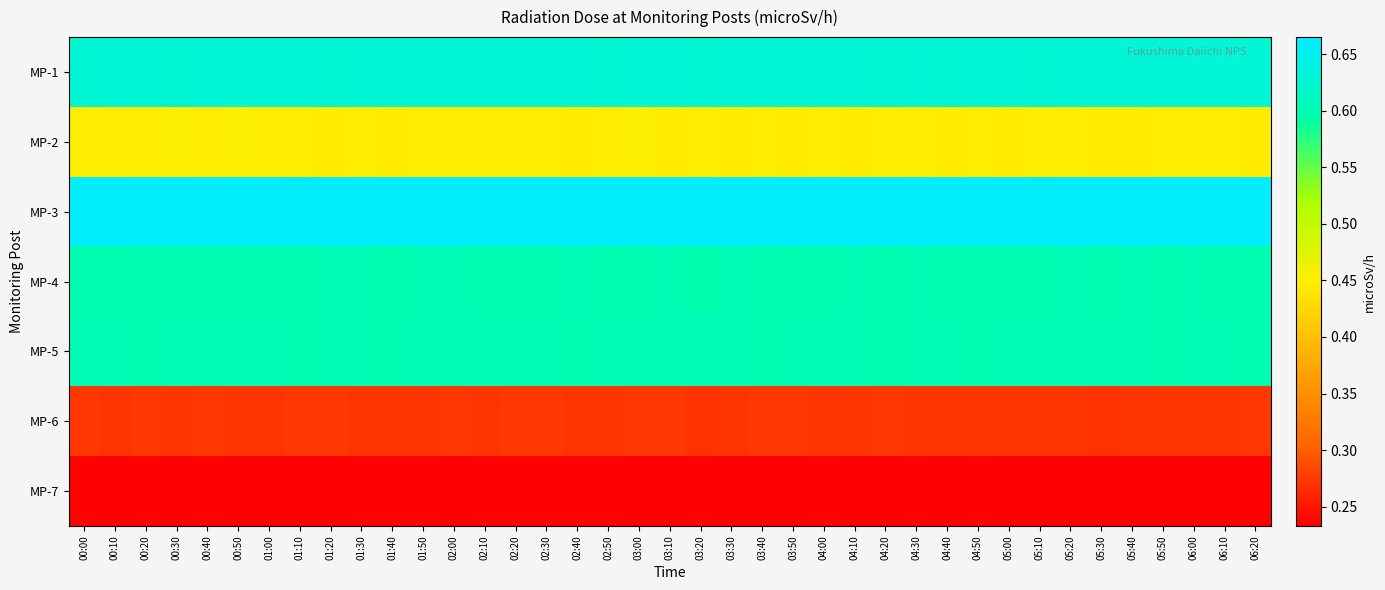

At 02:30, list the series in order from smallest to largest.

MP-7, MP-6, MP-2, MP-4, MP-5, MP-1, MP-3